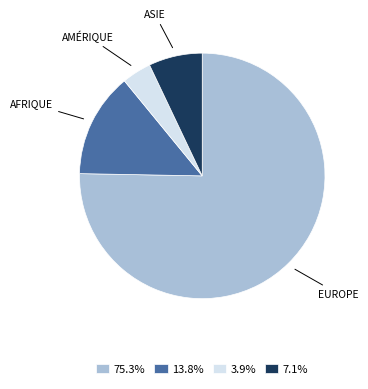

Does 75.3% represent more than half of the total?

Yes